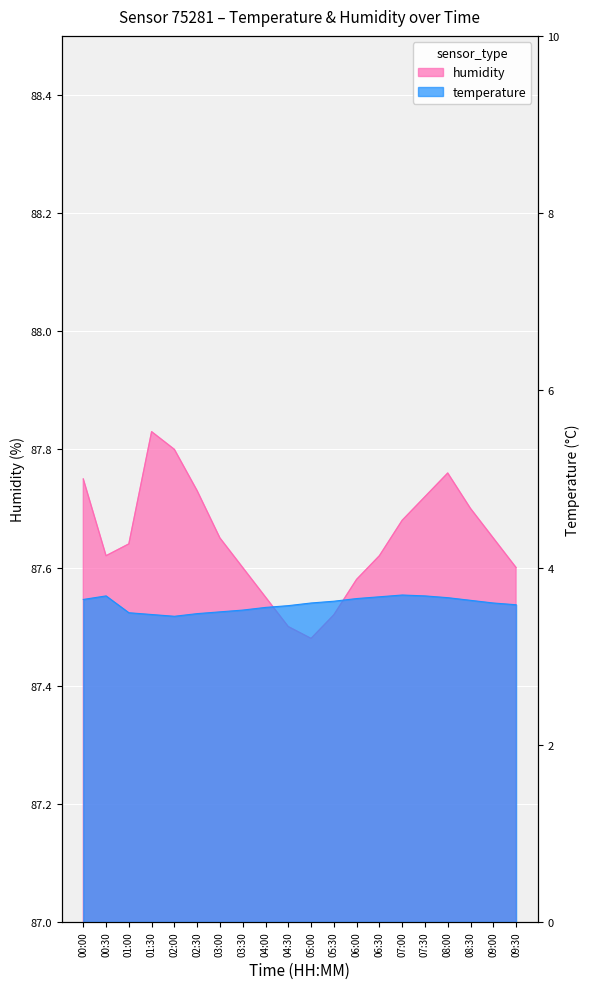

What is the difference between the highest and lowest values at 02:30?

84.2